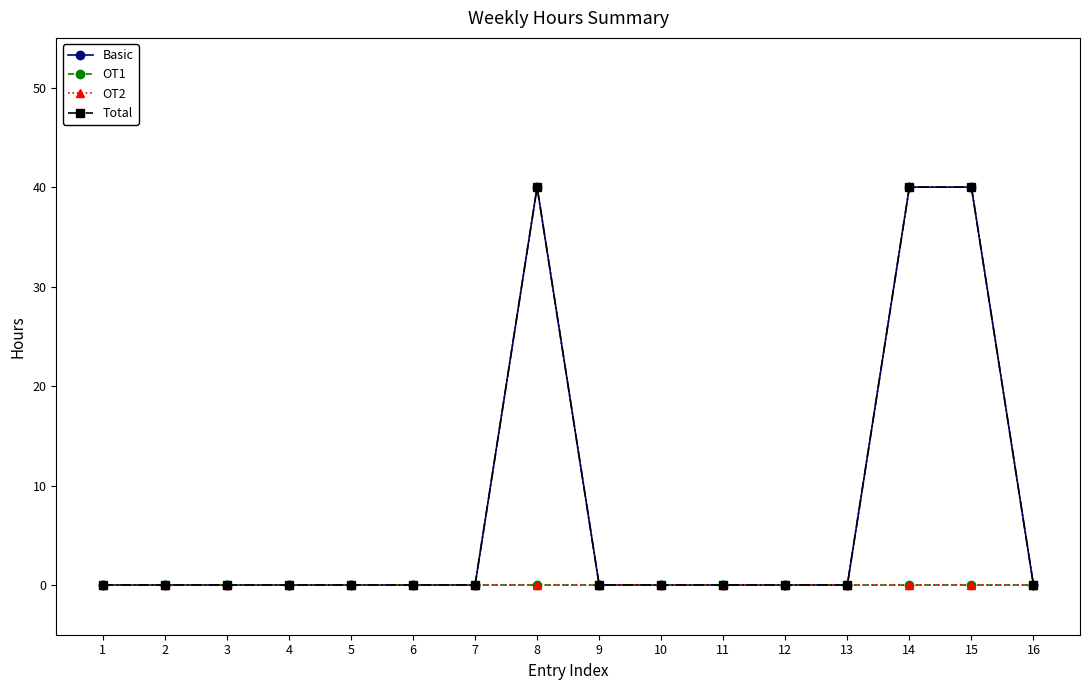

True or false: Total and OT1 intersect in this chart.

False